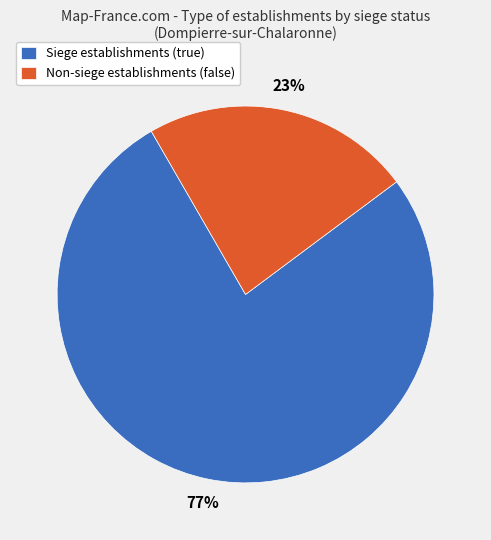

Rank the categories by value from lowest to highest.

Non-siege establishments (false), Siege establishments (true)